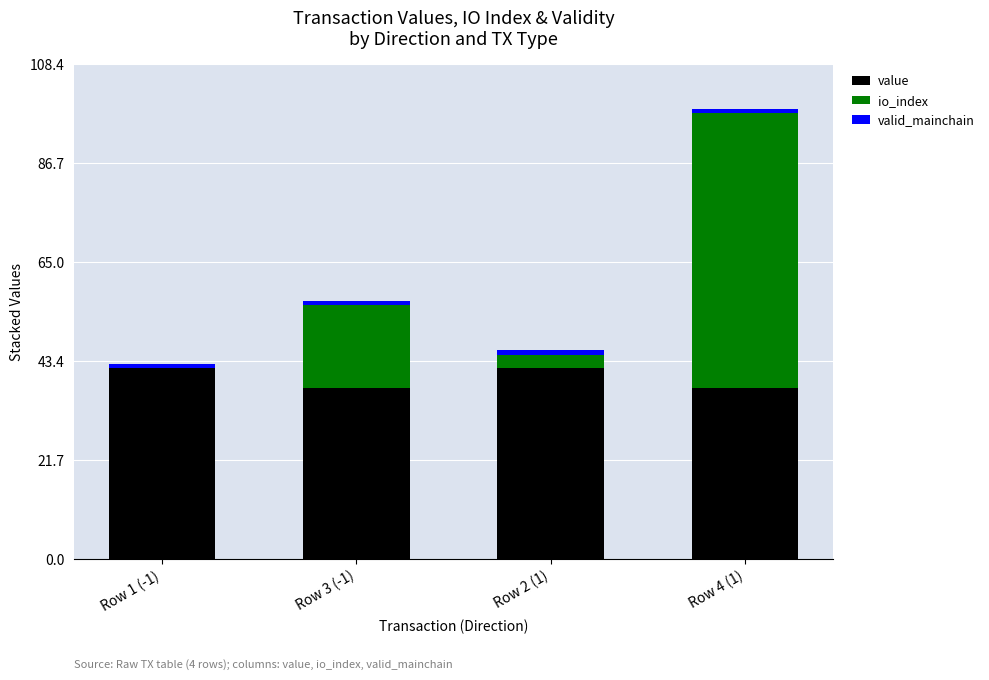

What is the maximum value for value?

41.7